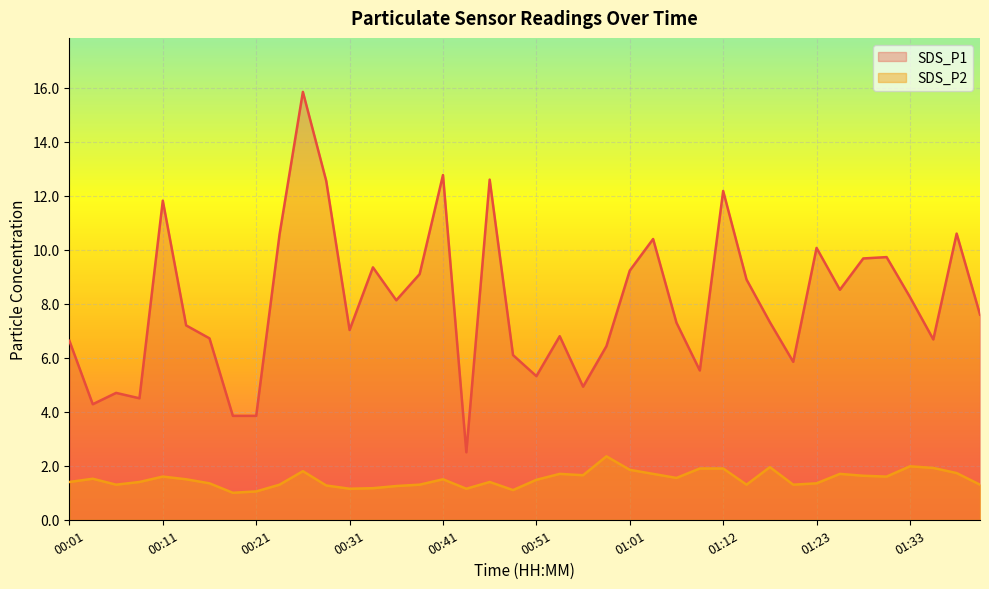

What is the difference between the SDS_P2 values at 00:54 and 00:36?

0.4